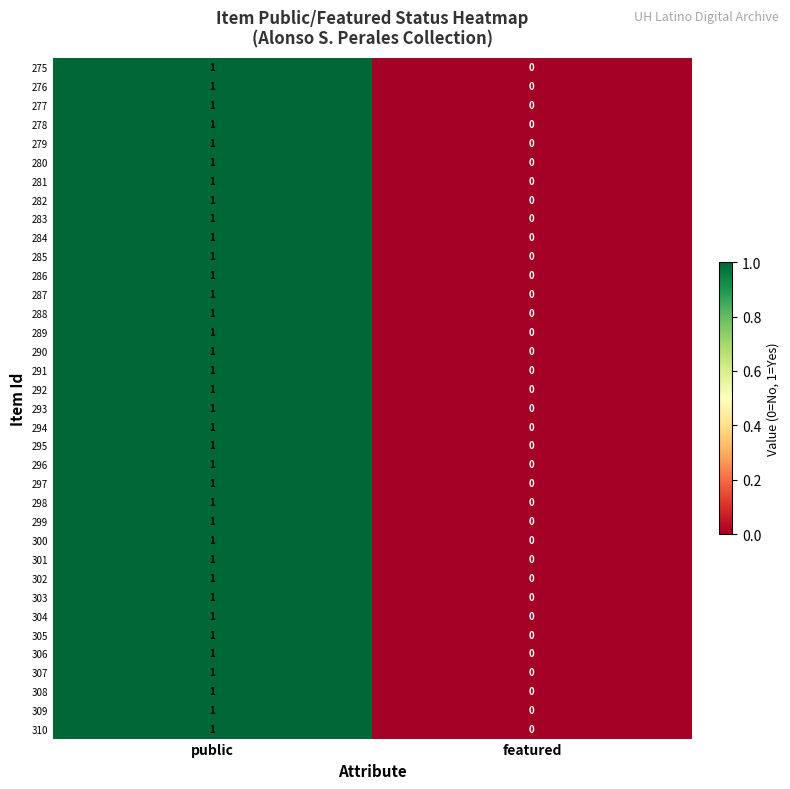

List the labels in order of 306 value, largest first.

public, featured